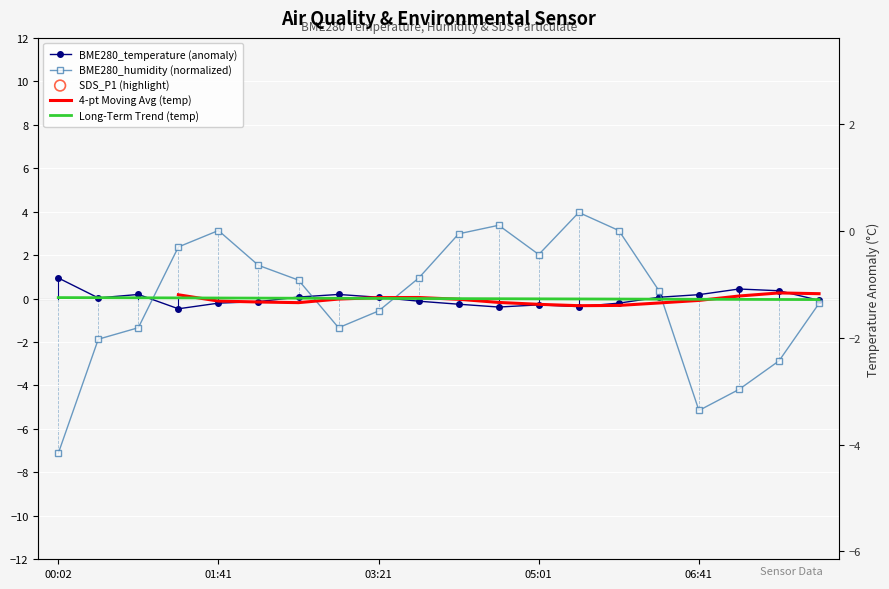

Which series has the largest total across all categories?

BME280_humidity (normalized)